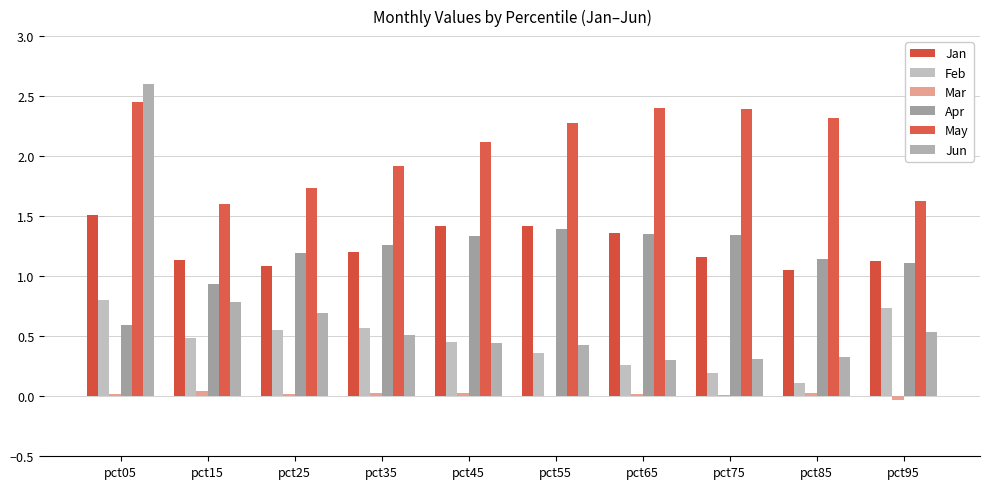

What is the value of the Jan bar at the 6th from the left?

1.4